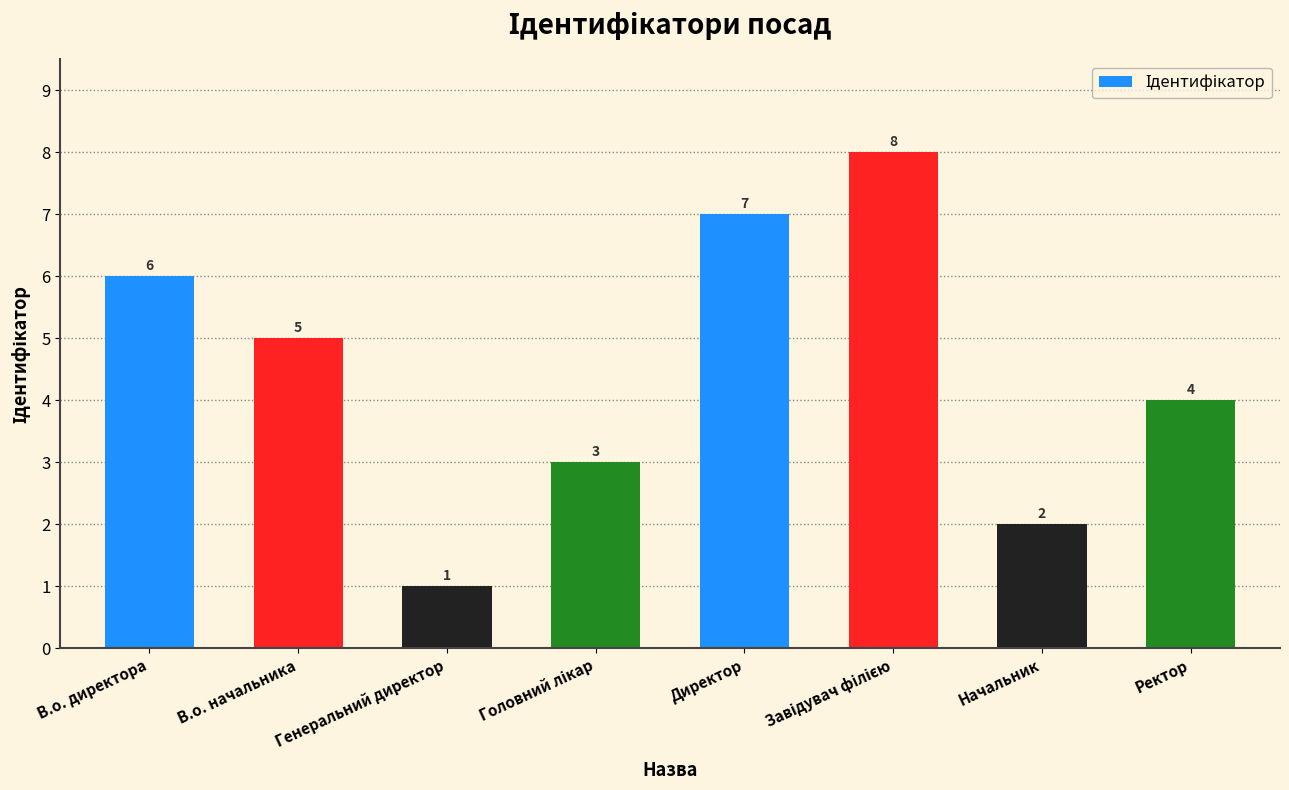

The value at В.о. начальника is 1. True or false?

False